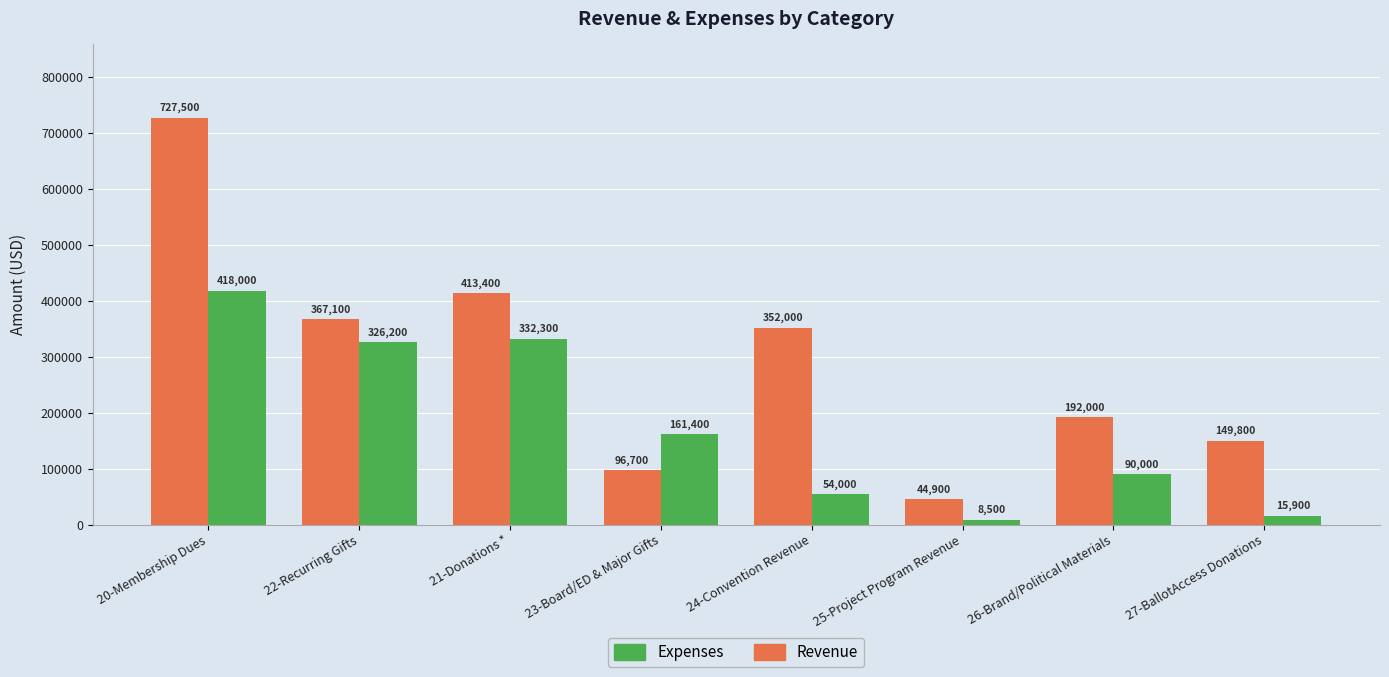

Count the number of data series in this chart.

2